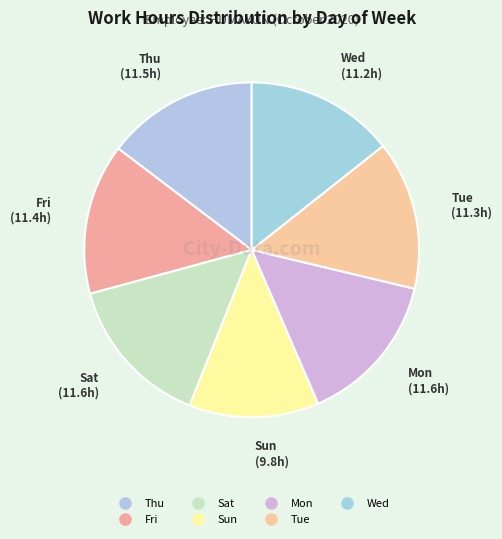

Is there any slice that represents more than half of the pie?

No